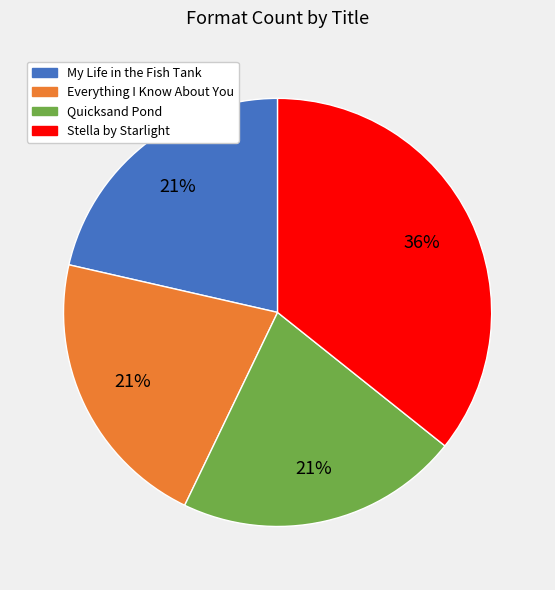

Is the sum of My Life in the Fish Tank and Quicksand Pond greater than half?

No